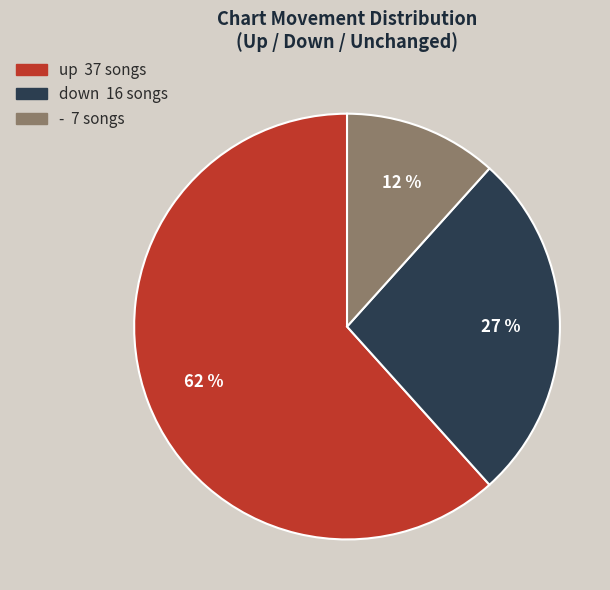

Do down and - together represent more than half of the pie?

No